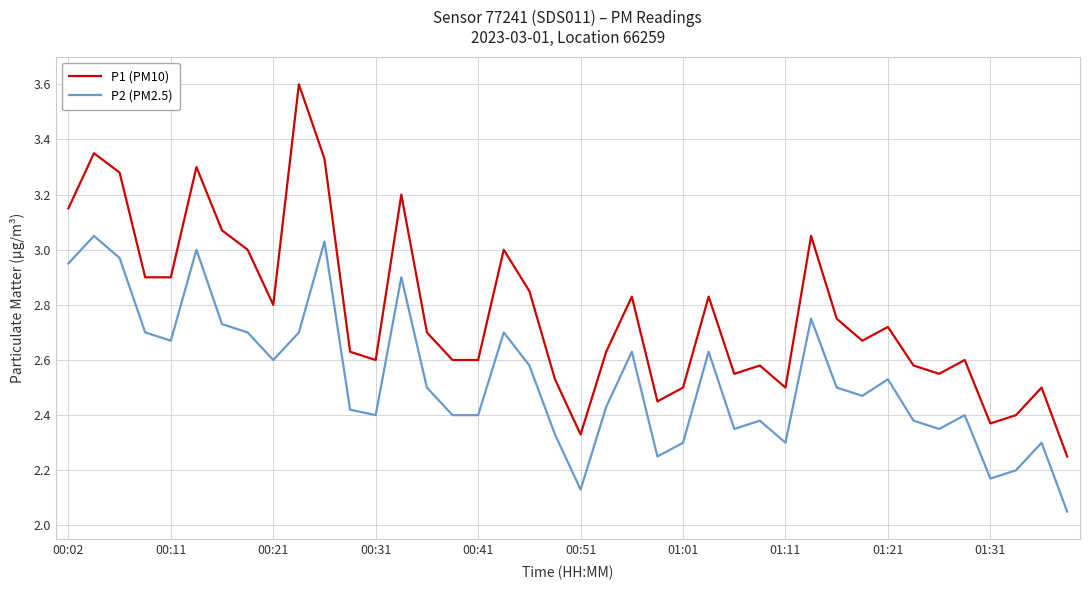

What are all the series names shown in the legend?

P1 (PM10), P2 (PM2.5)